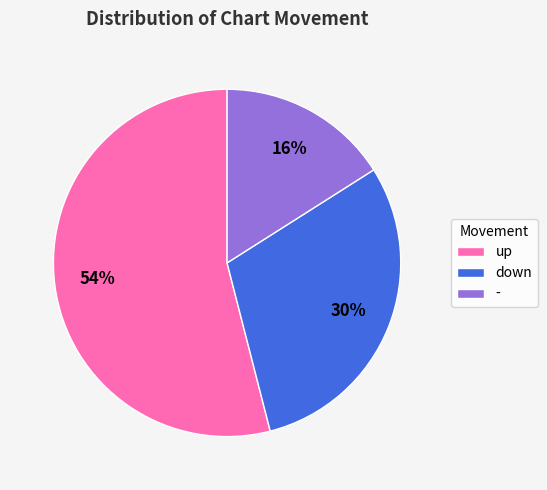

What is the largest slice in the pie chart?

up